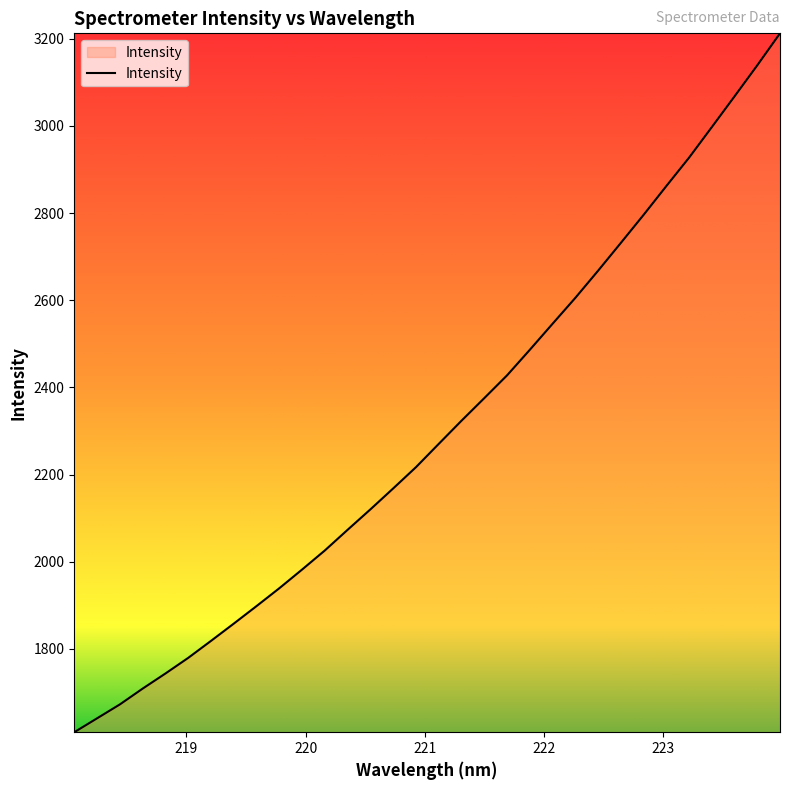

What is the minimum value shown in the chart?

1609.1